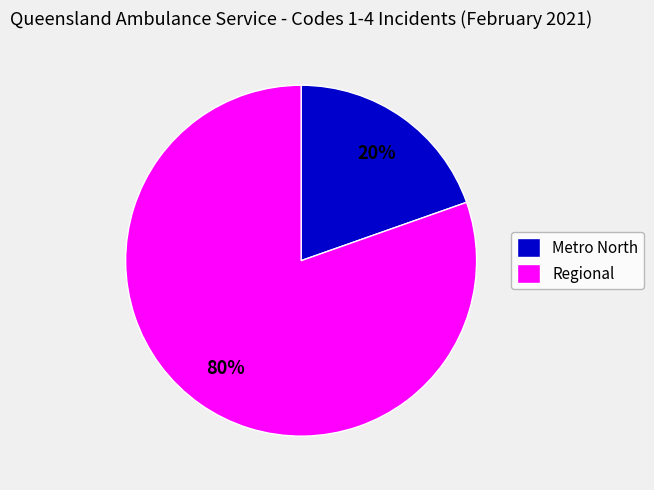

Which has a higher value, Regional or Metro North?

Regional